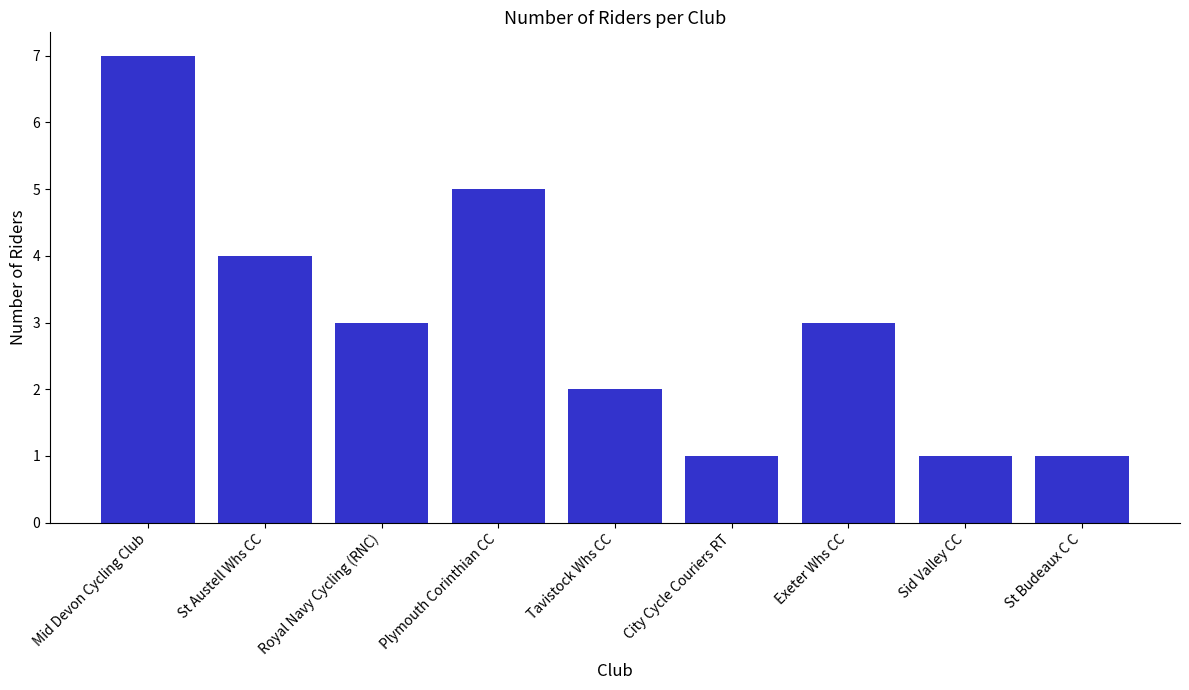

What is the average value?

3